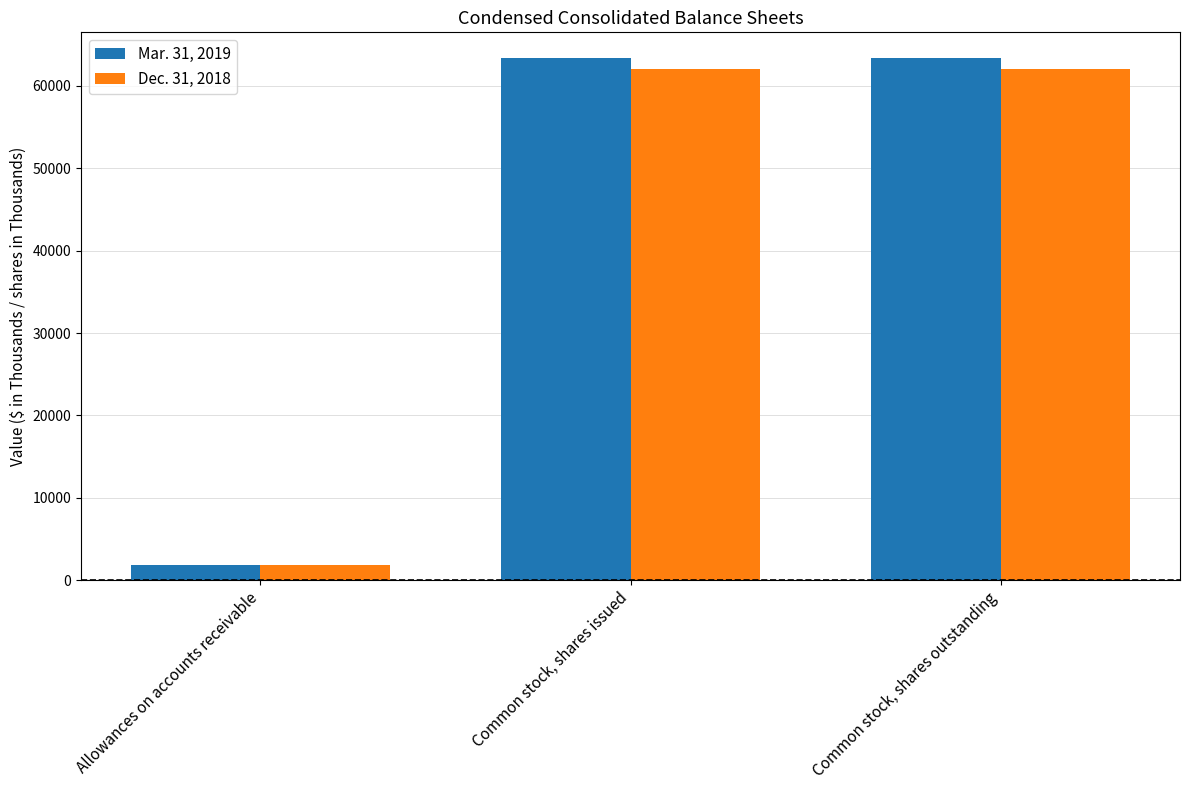

Reading left to right, transcribe all the data shown in this chart.

Mar. 31, 2019: Allowances on accounts receivable=1794	Common stock, shares issued=63340	Common stock, shares outstanding=63340
Dec. 31, 2018: Allowances on accounts receivable=1788	Common stock, shares issued=62083	Common stock, shares outstanding=62083